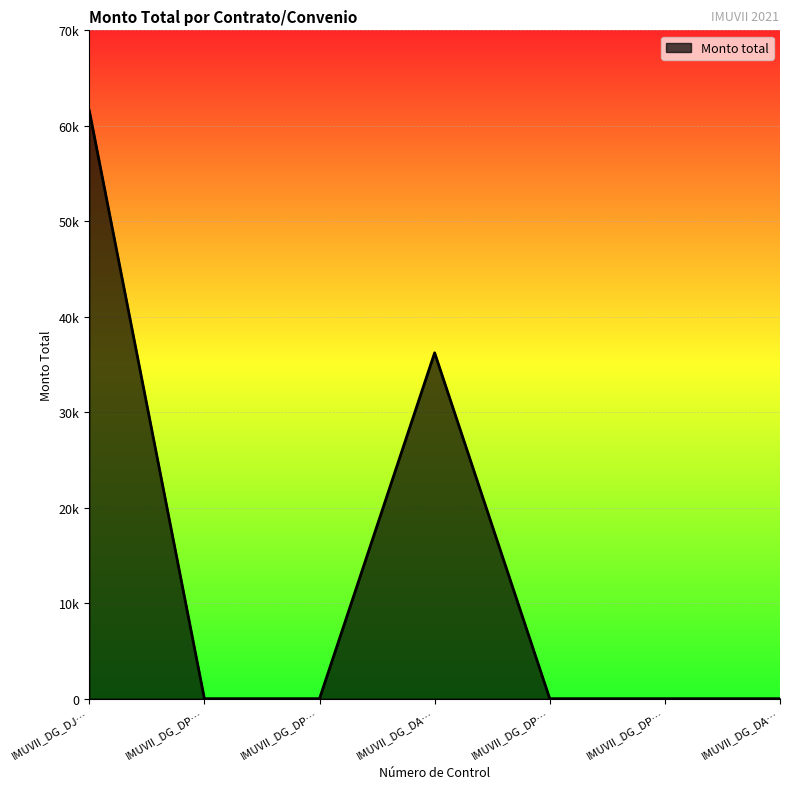

Is this an area chart (filled region under the line)?

Yes